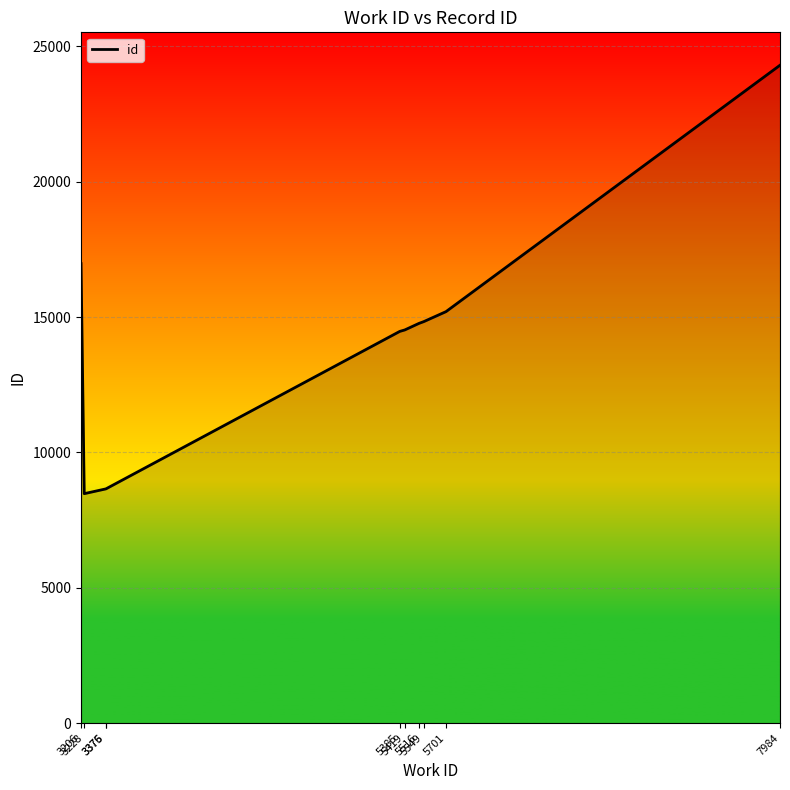

What value does the data have at 5701, to the nearest 50?

15200